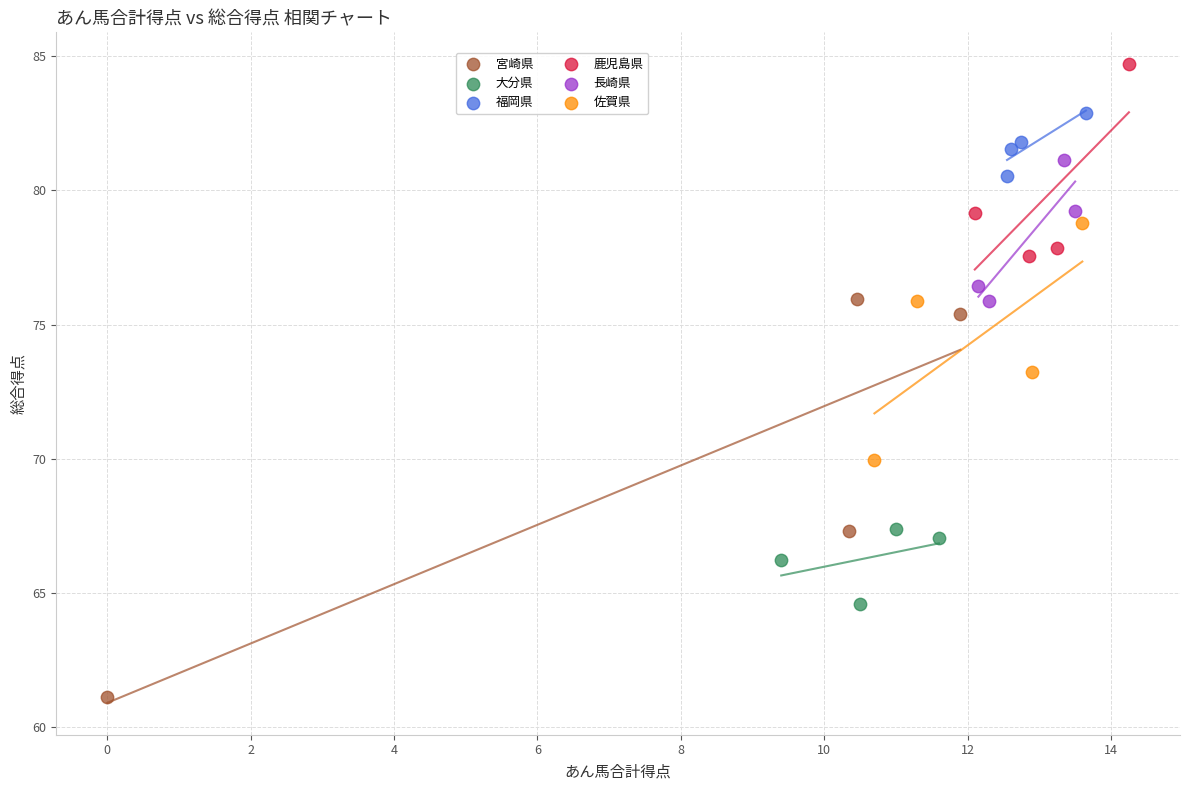

What are all the series names shown in the legend?

宮崎県, 大分県, 福岡県, 鹿児島県, 長崎県, 佐賀県